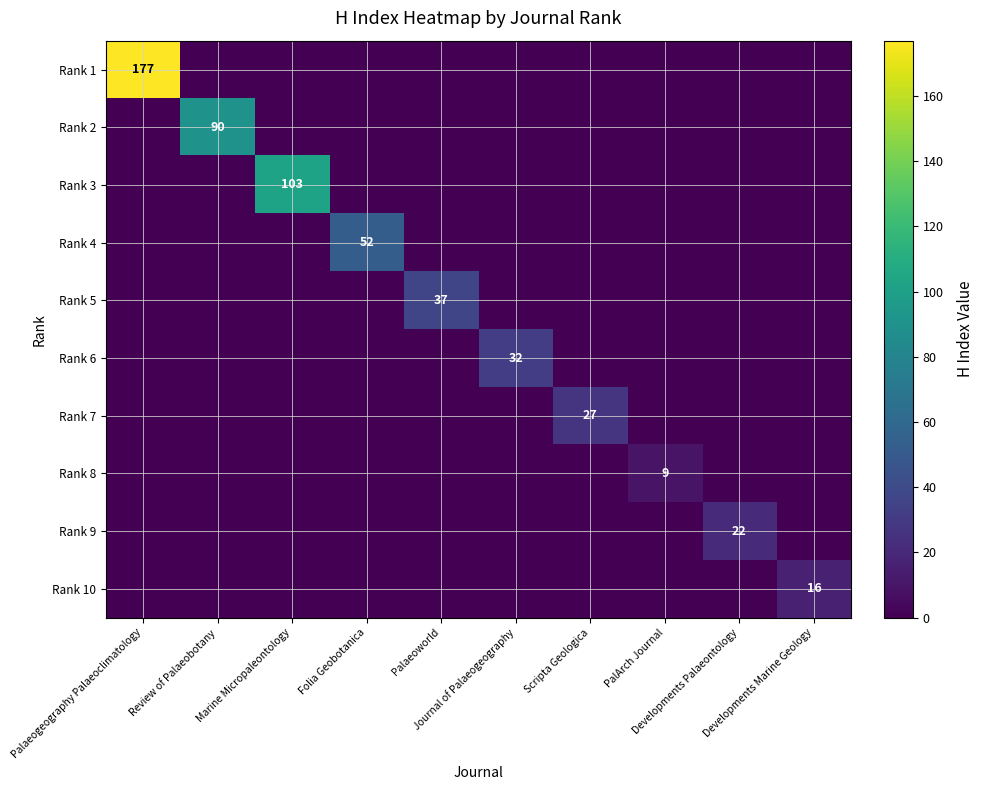

True or false: Rank 3 has a value of -52 at Developments Marine Geology.

False